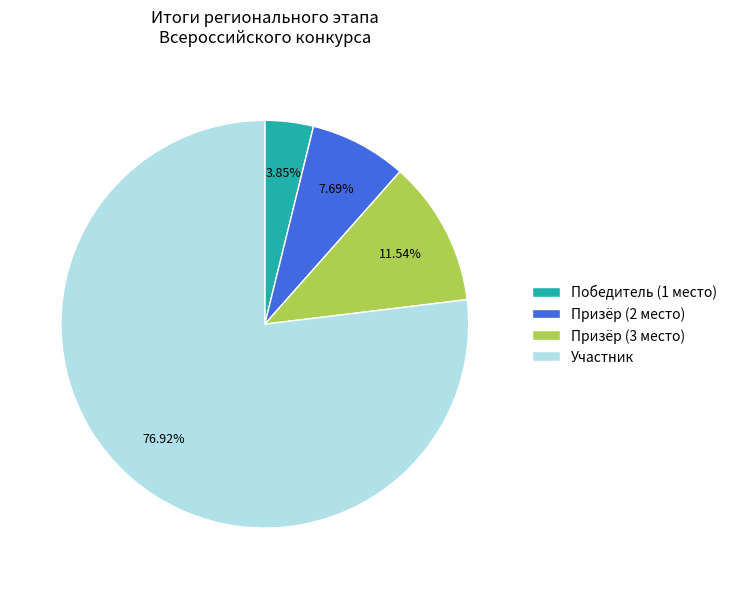

Is it true that Призёр (2 место) is 15% of the pie?

False